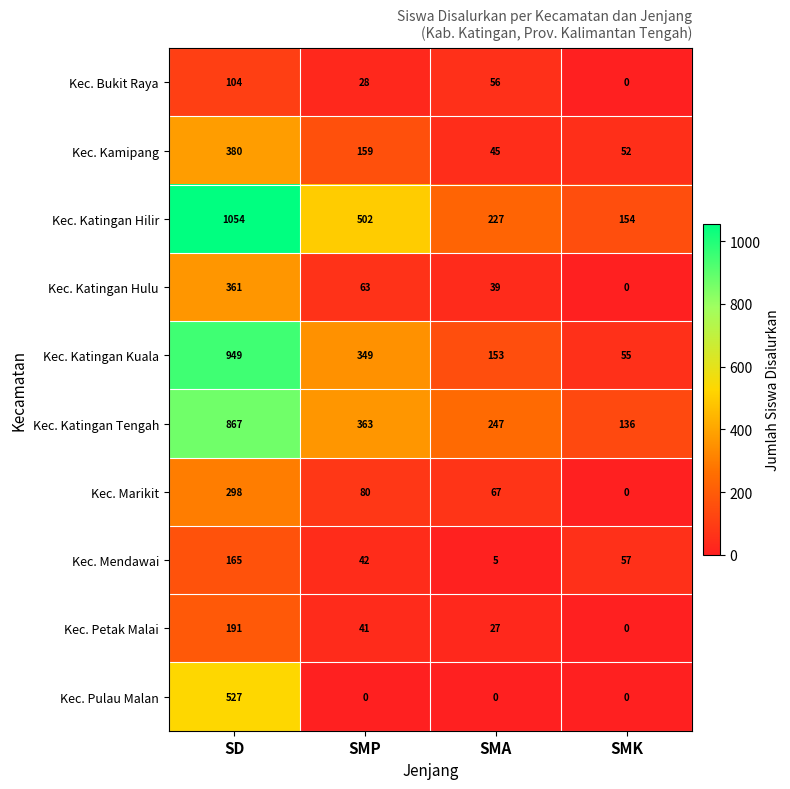

What is the difference between the maximum and minimum values in the Kec. Katingan Hulu series?

361